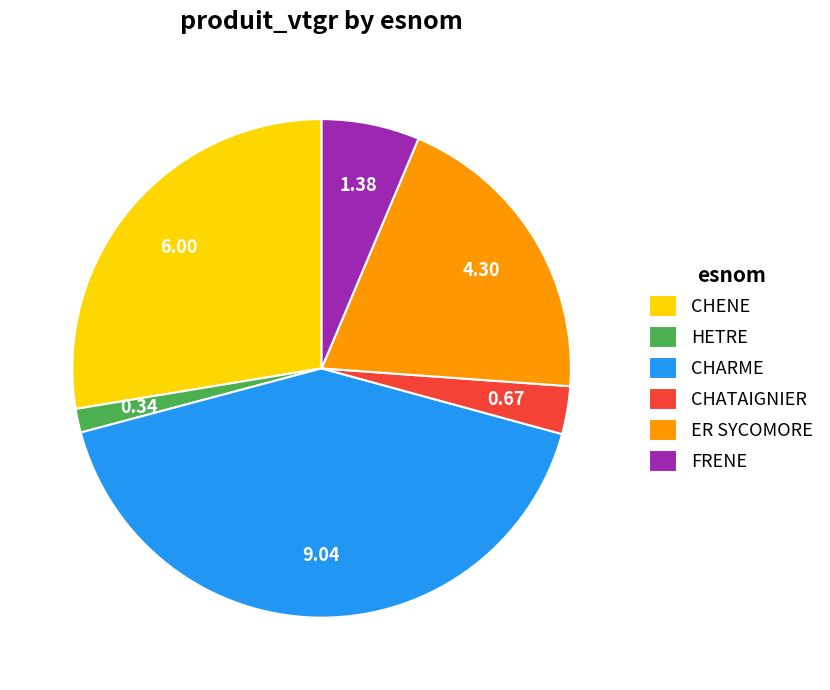

Which category has the biggest portion of the pie?

CHARME